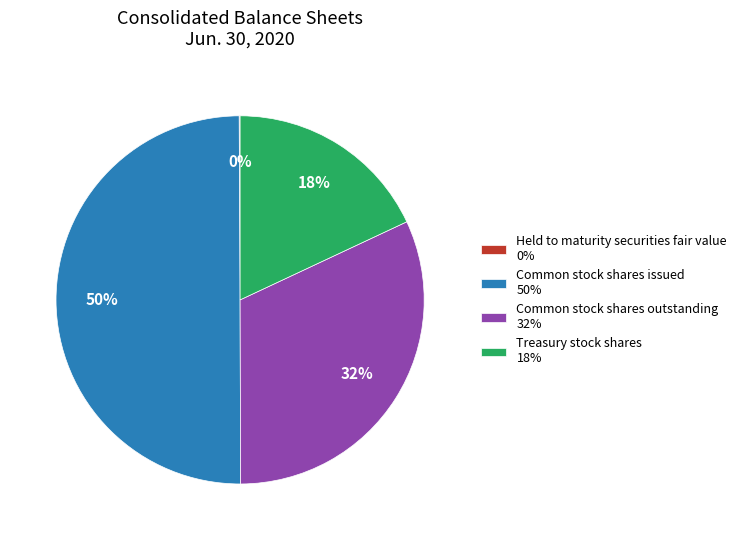

Does Common stock shares outstanding 32% represent more than half of the total?

No